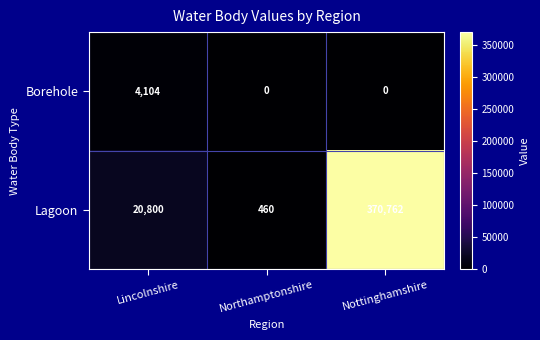

Which series has the widest spread of values?

Lagoon